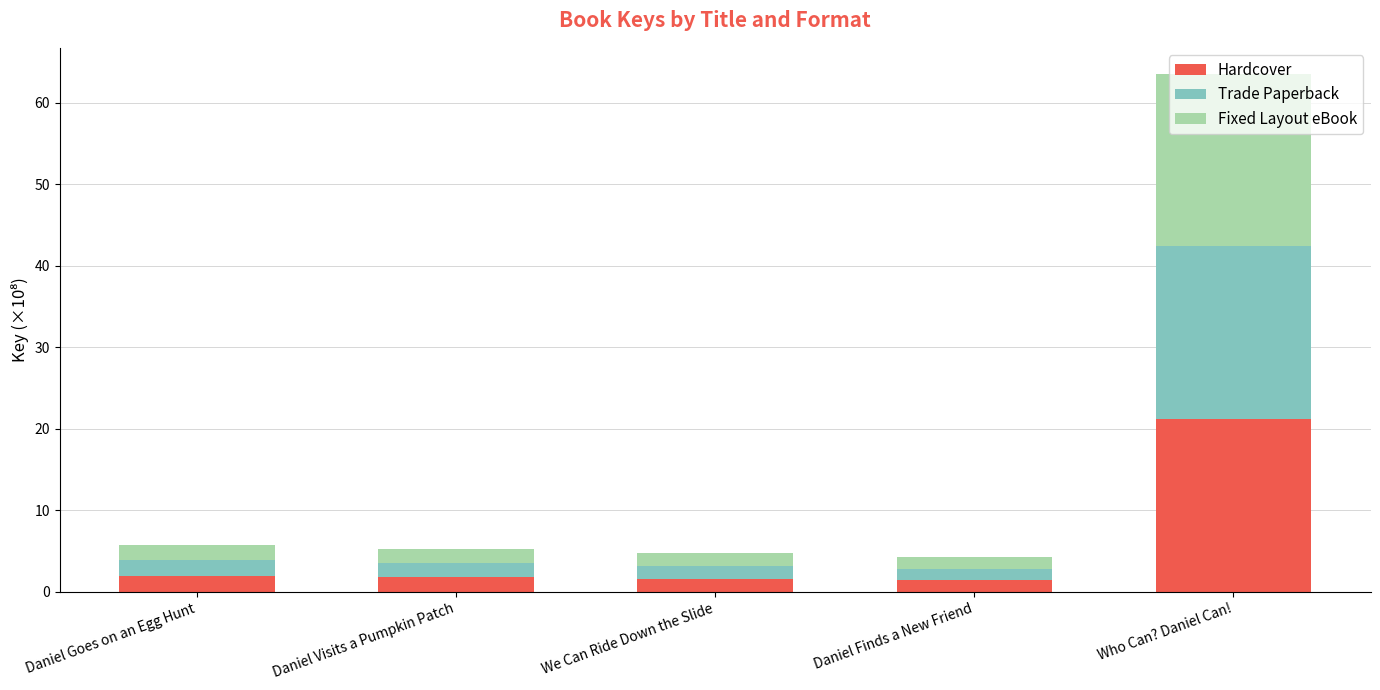

At which category is the sum across all series the highest?

Who Can? Daniel Can!